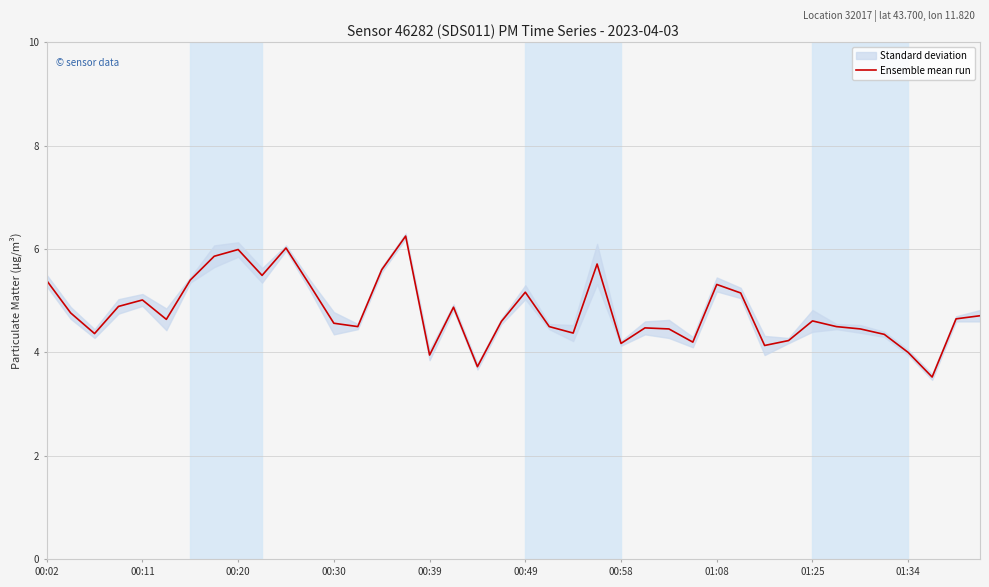

What value does the data have at 14?

5.6